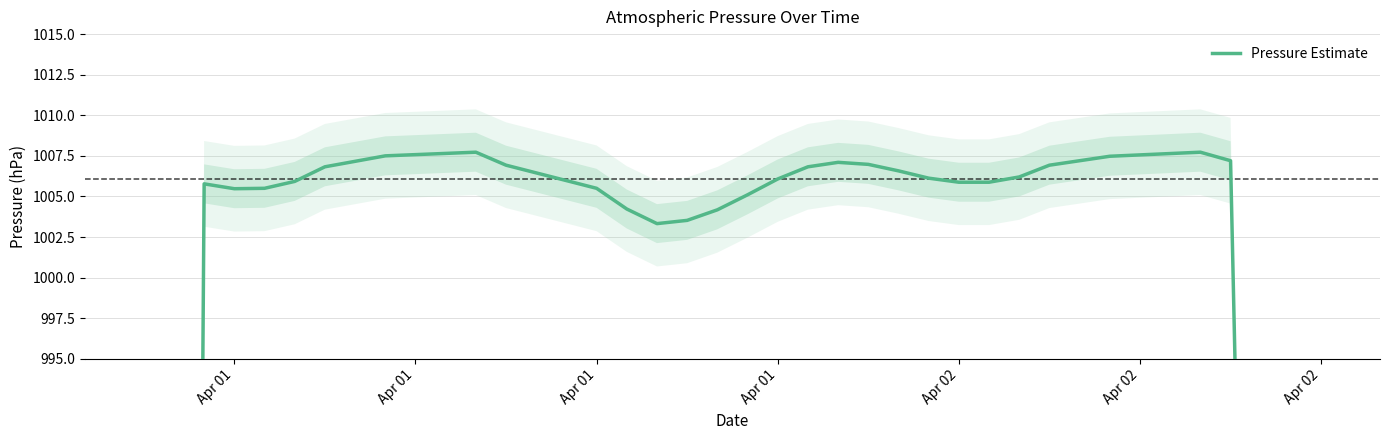

Which category has the lowest value across all series?

Apr 01